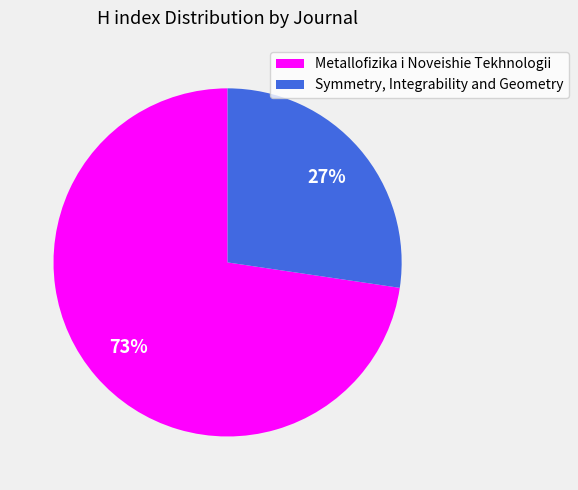

Do Metallofizika i Noveishie Tekhnologii and Symmetry, Integrability and Geometry together represent more than half of the pie?

Yes